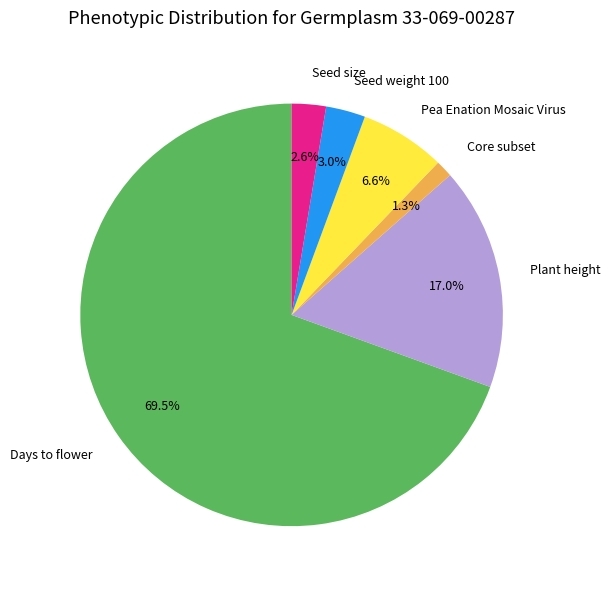

What percentage is NOT represented by Seed weight 100?

97.0%